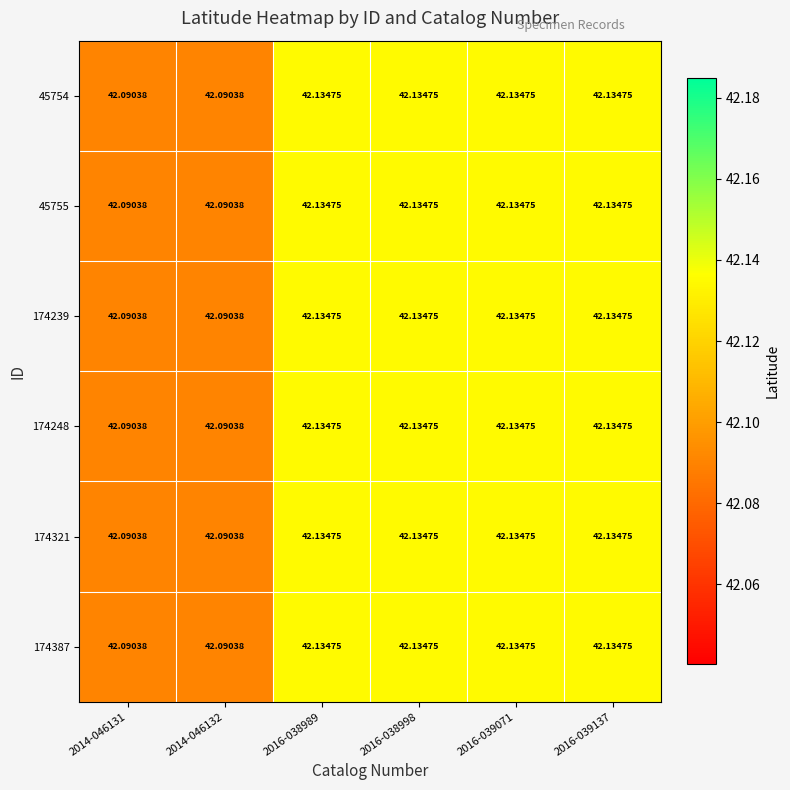

Between 2014-046131 and 2016-038989, which is larger?

2016-038989